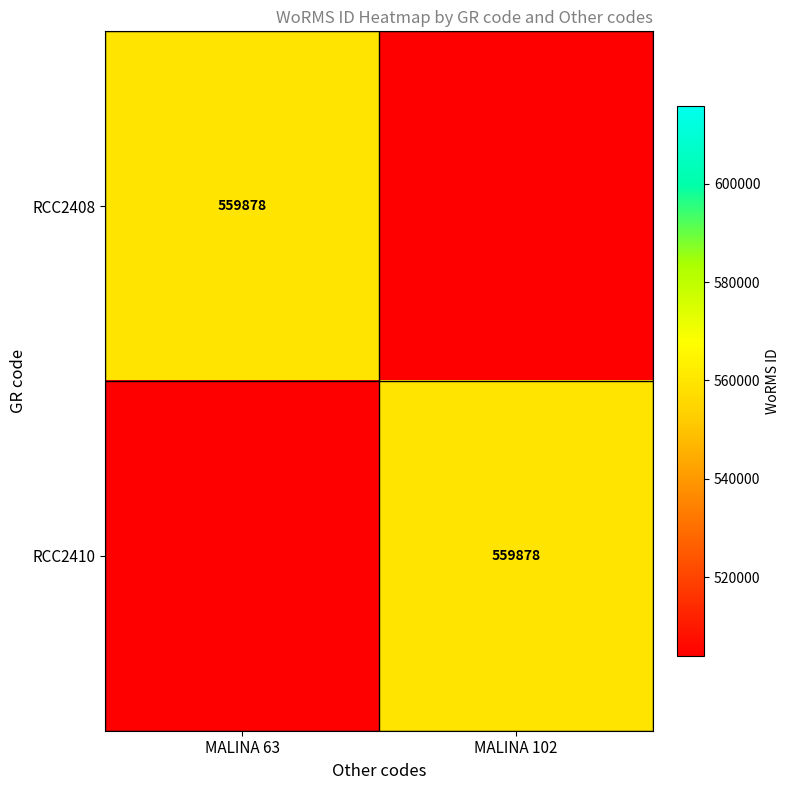

True or false: RCC2408 has a value of 335798 at MALINA 63.

False